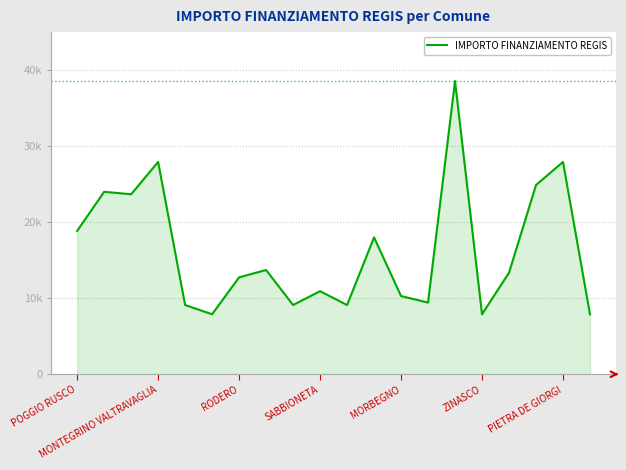

What is the value of the 20th point from the left?

7891